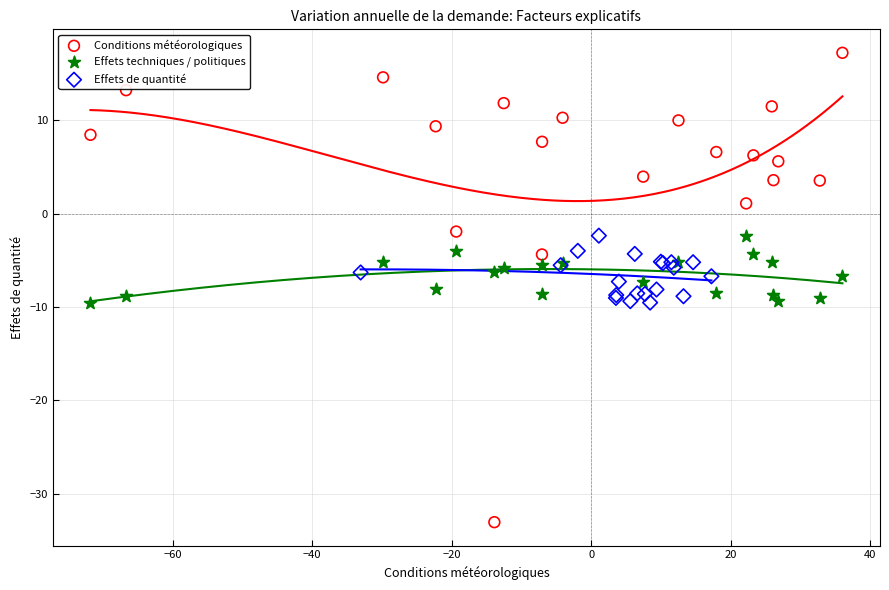

Which series has the widest spread of Y values?

Conditions météorologiques